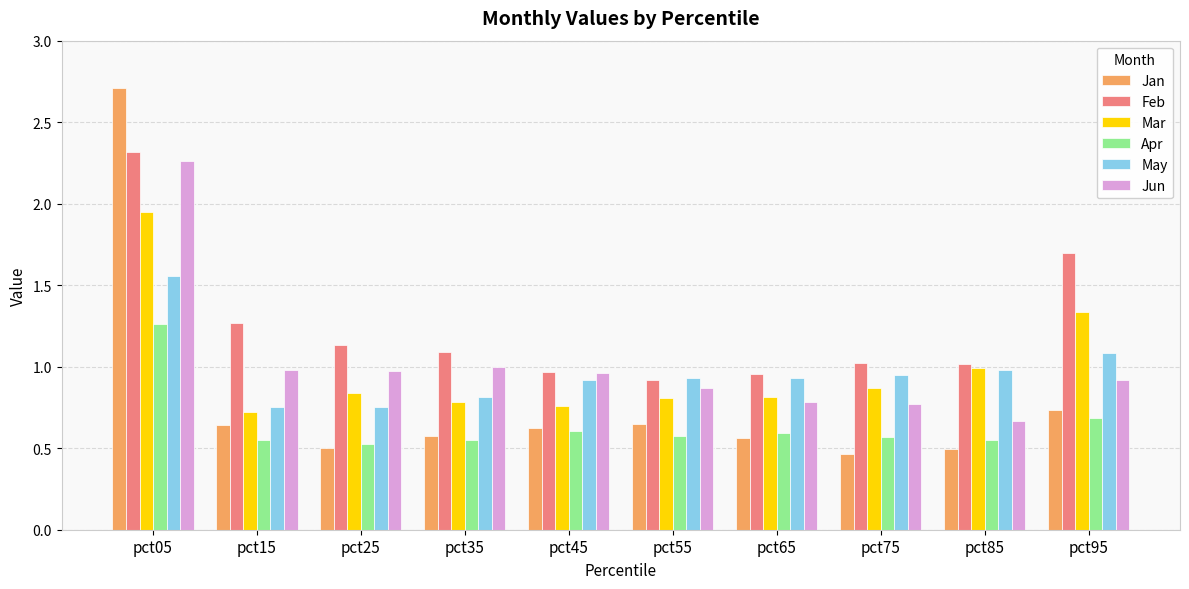

At how many categories does at least one series exceed 1?

7